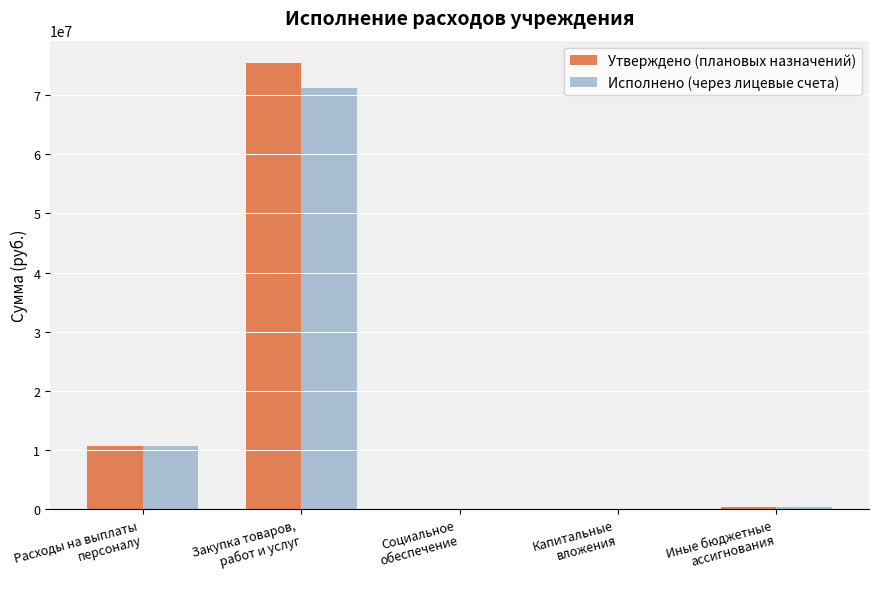

What is the sum of all Утверждено (плановых назначений) values?

86693337.0